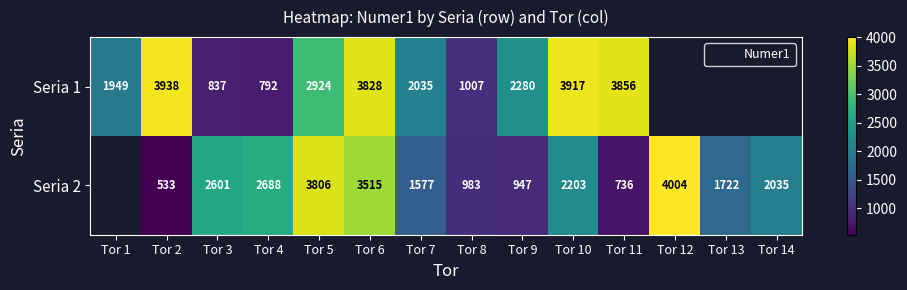

What is the smallest value displayed?

533.0